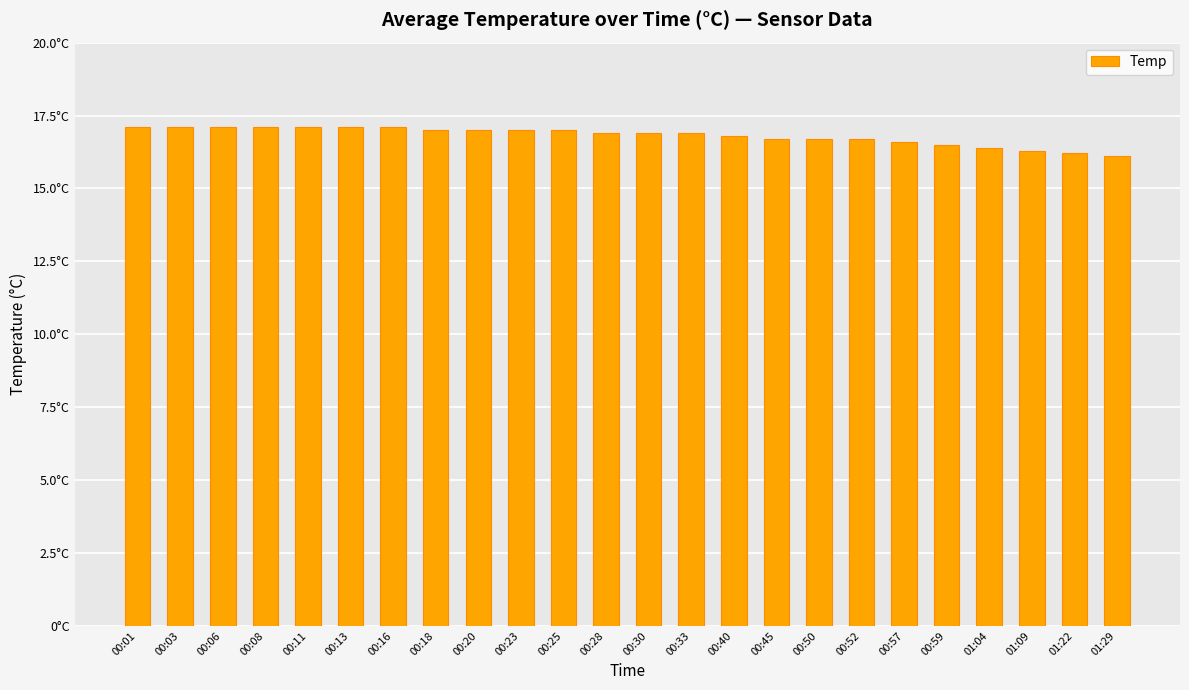

Does the chart contain any negative values?

No